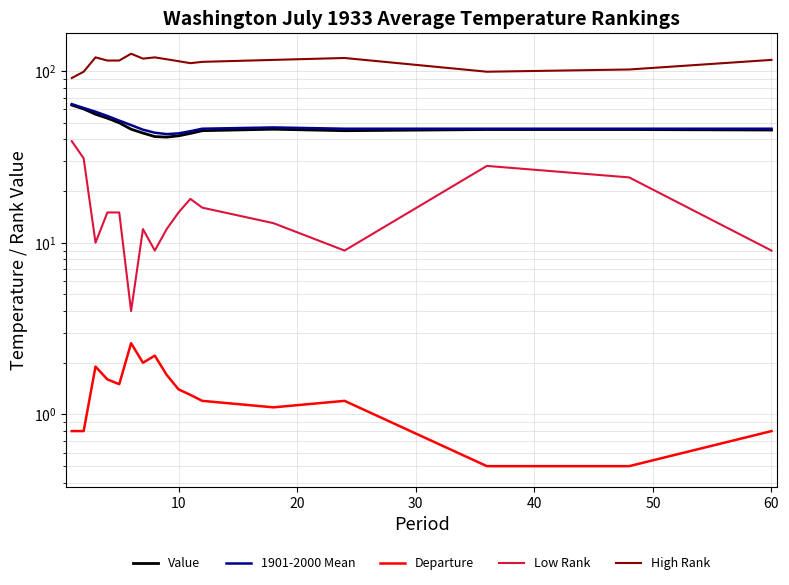

What is the sum of all 1901-2000 Mean values?

834.8